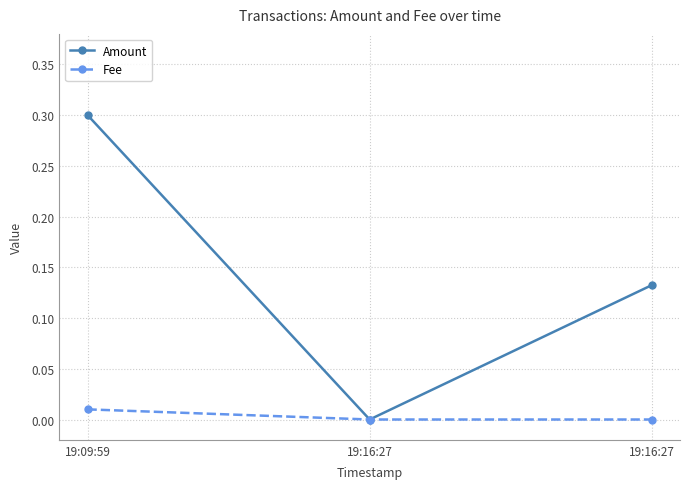

At 19:16:27, list the series in order from largest to smallest.

Amount, Fee